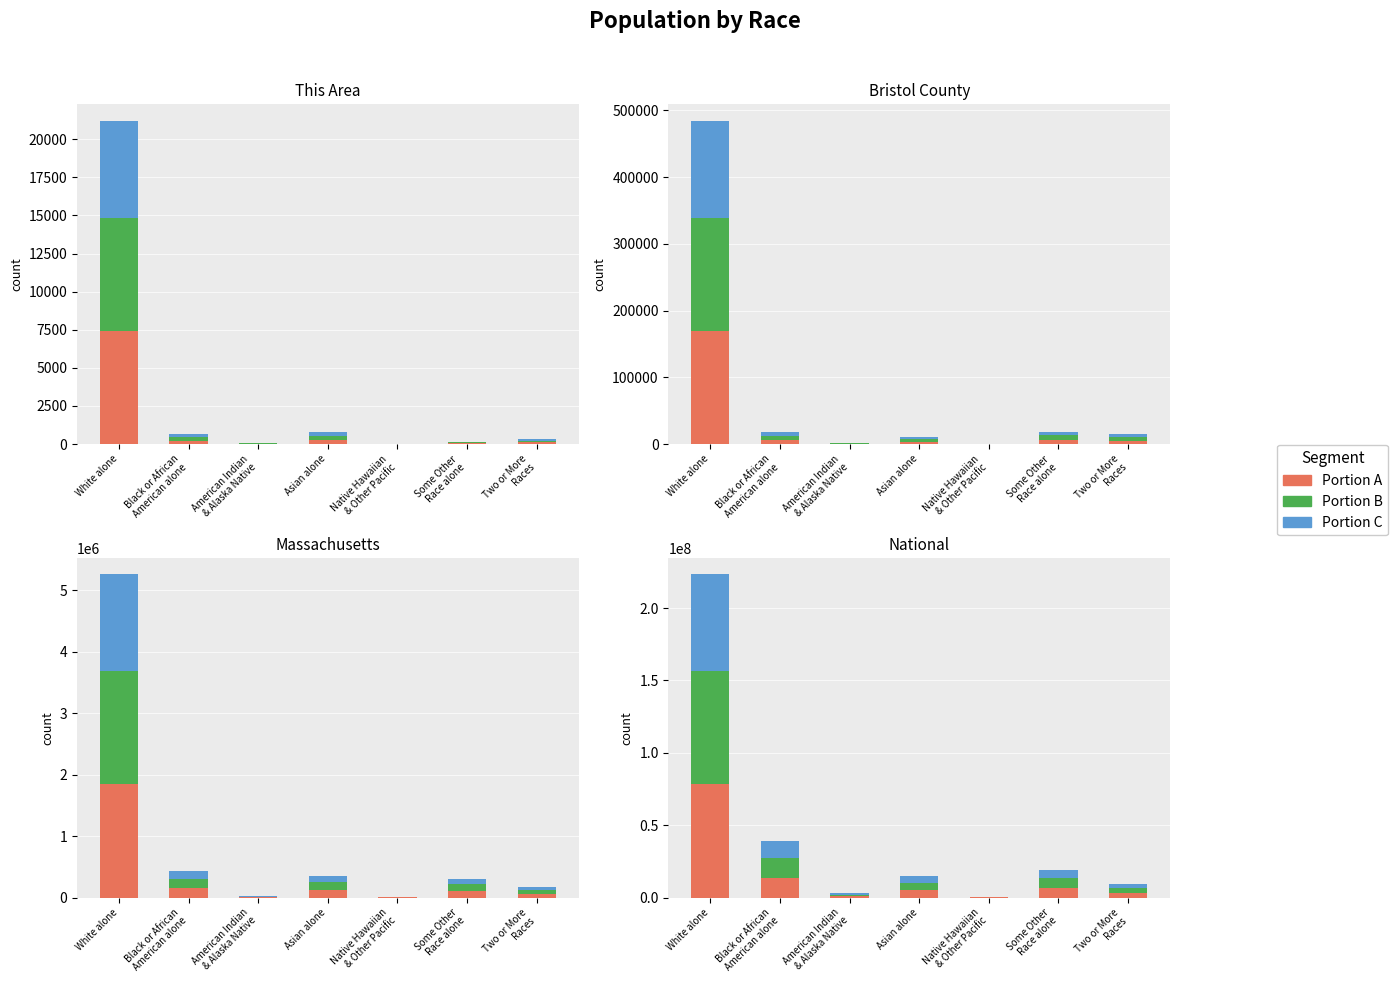

The This Area (low) series shows 365025.6 at American Indian
& Alaska Native. True or false?

False